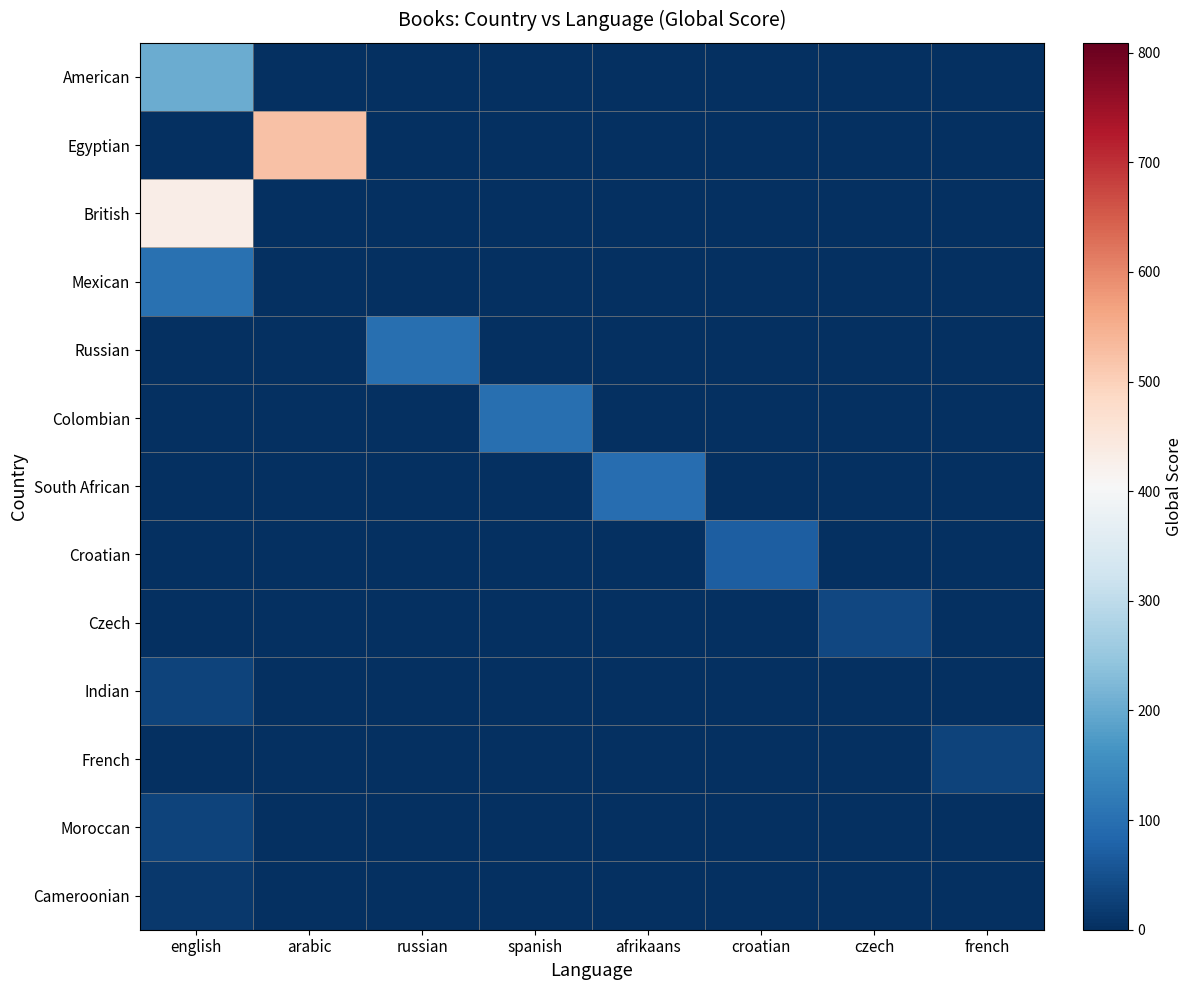

What is the total value across all series at afrikaans?

95.0